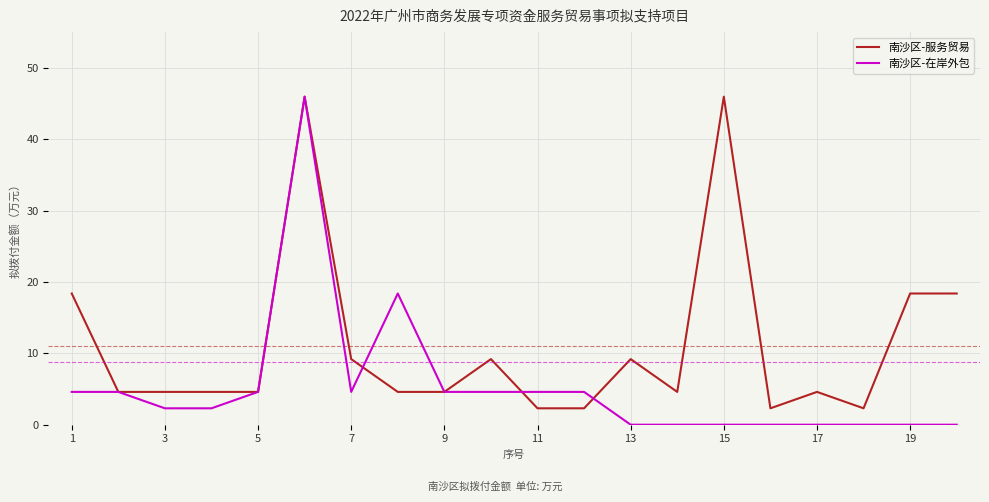

Which series has the largest total across all categories?

南沙区-服务贸易